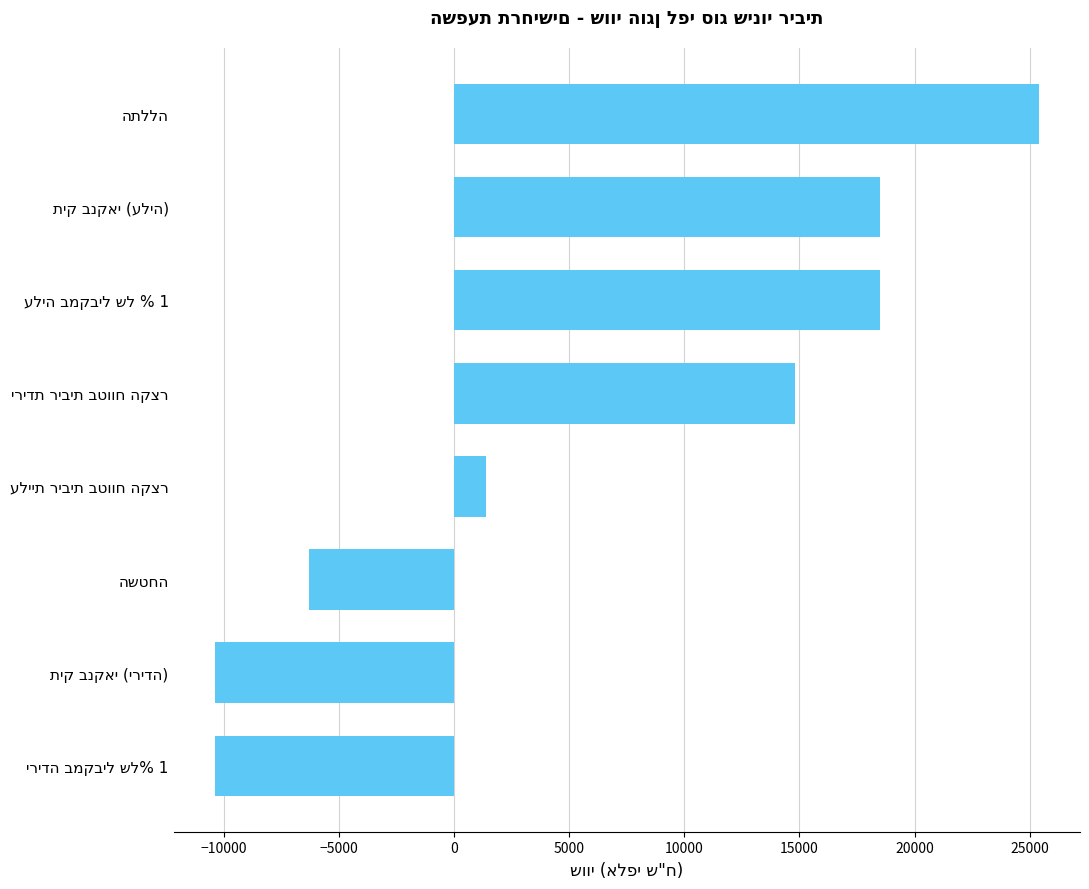

What is the maximum value shown in the chart?

25400